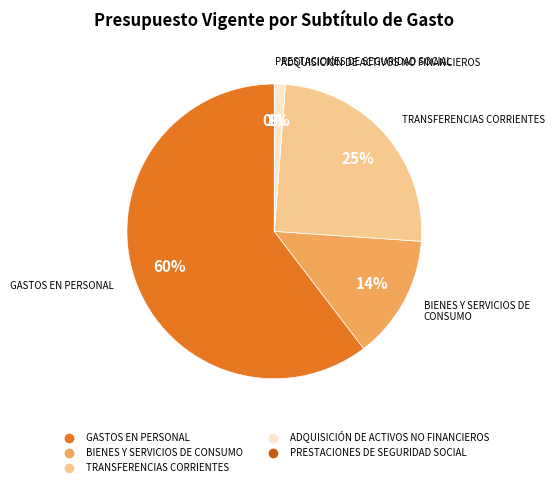

To the nearest percent, what percentage of the pie is BIENES Y SERVICIOS DE CONSUMO?

14%